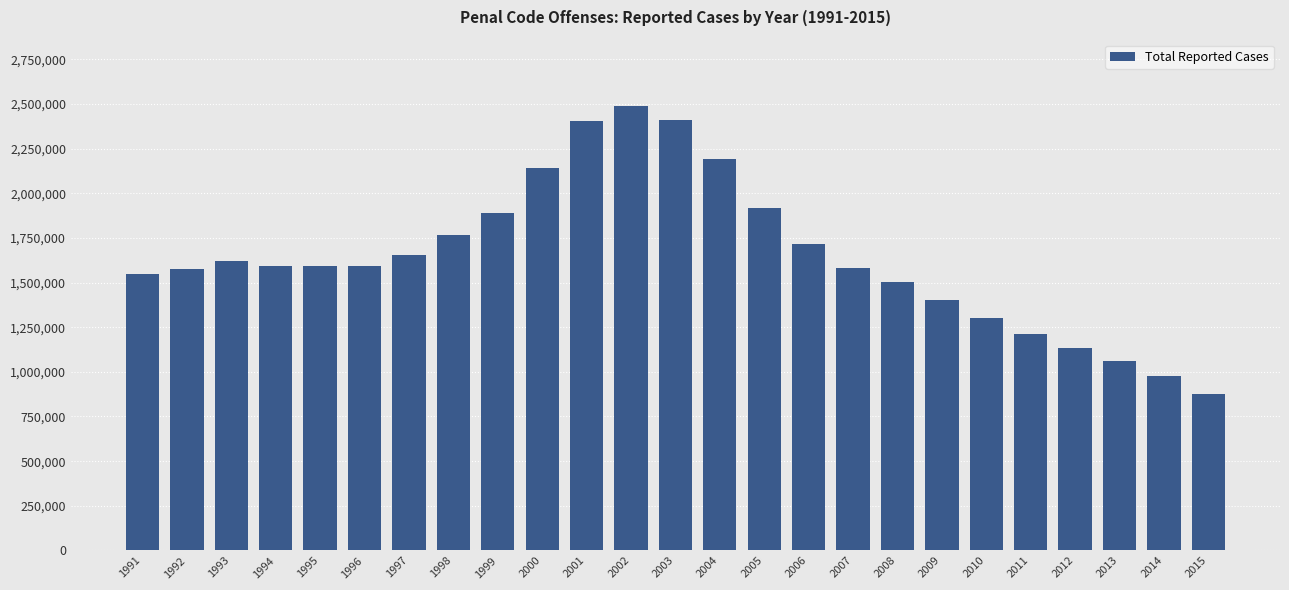

Which category has the lowest value across all series?

2015